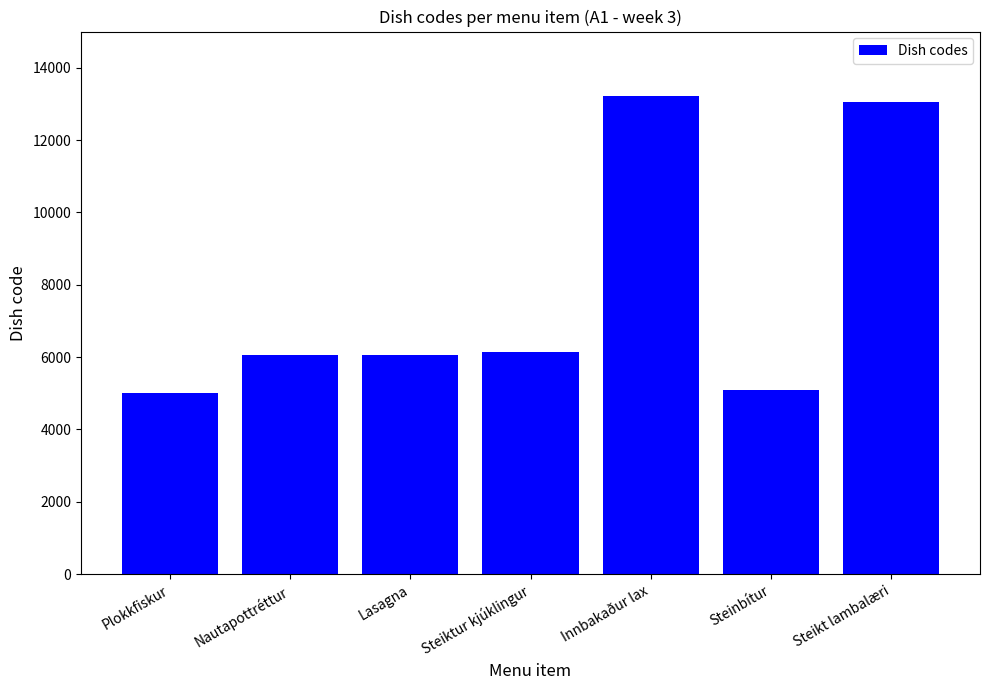

True or false: the data shows 6129 at Steiktur kjúklingur.

True